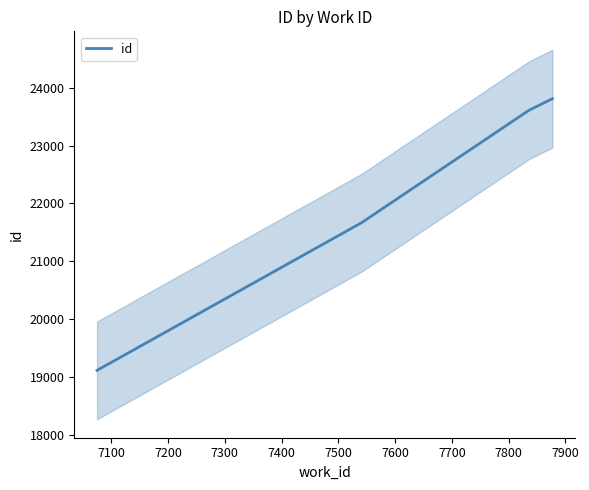

Count the number of values greater than 23614.

1